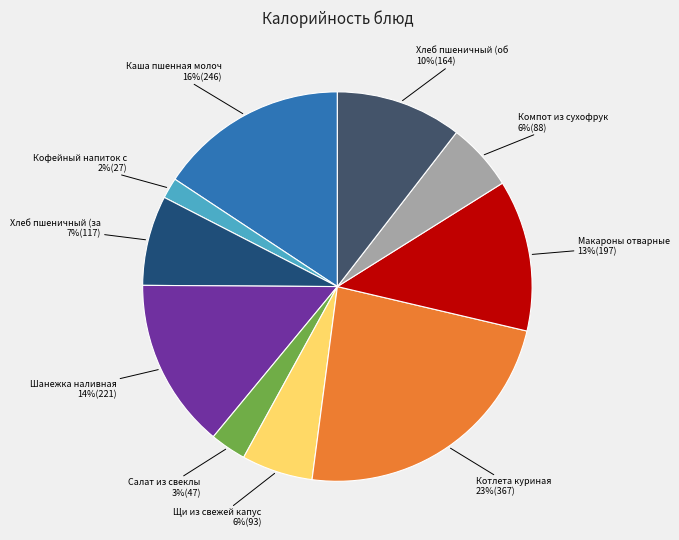

Is there a majority slice in this chart?

No